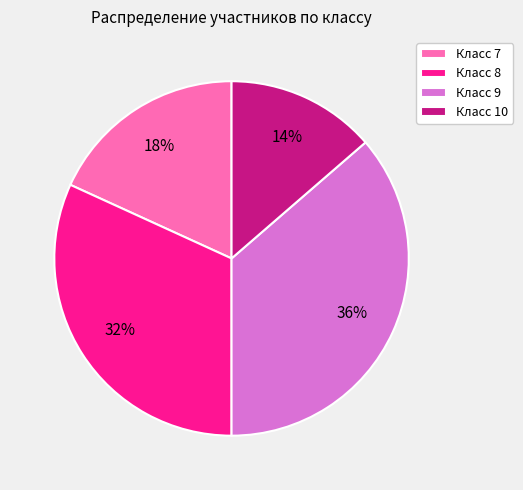

Rank the categories by value from lowest to highest.

Класс 10, Класс 7, Класс 8, Класс 9